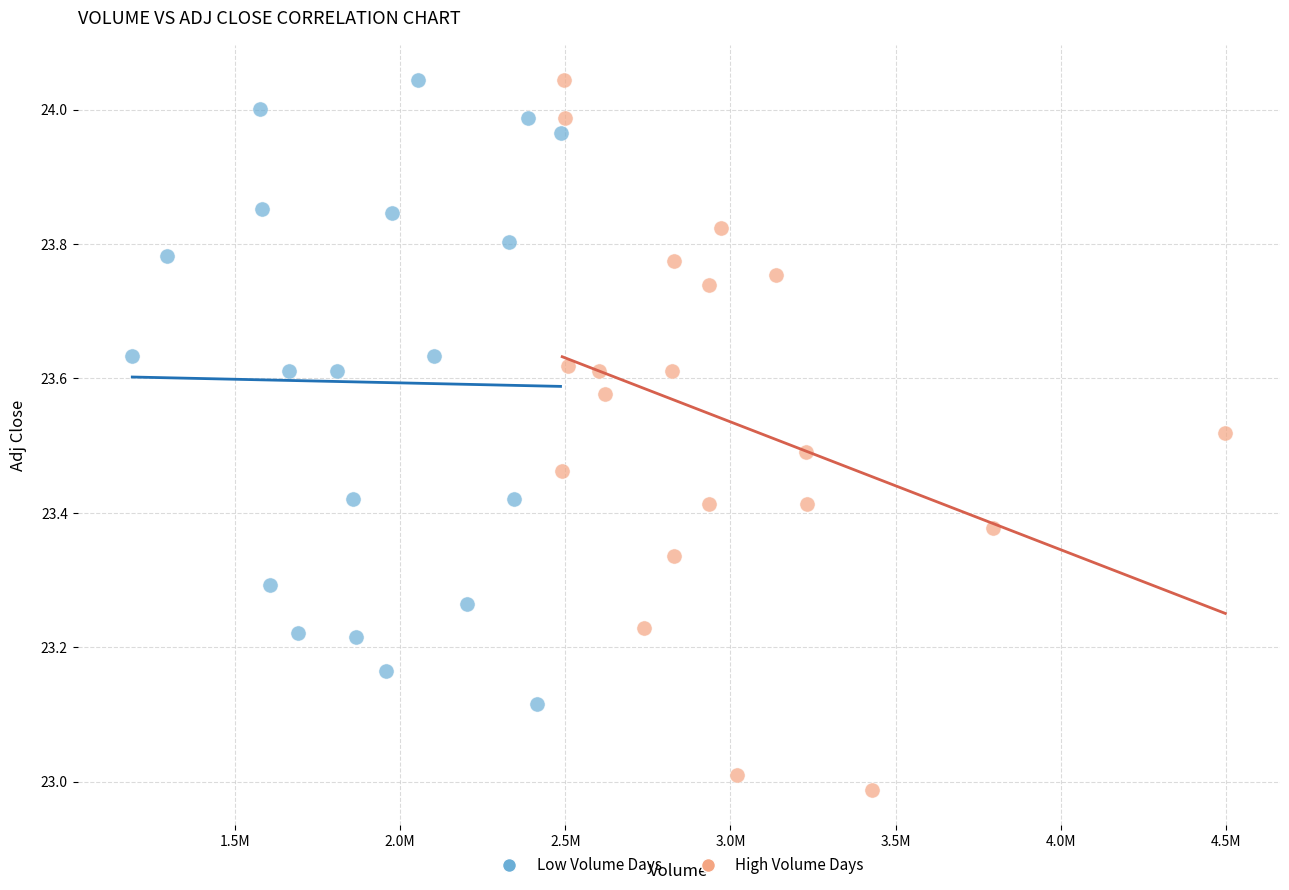

Which series has the largest Y range (max minus min)?

High Volume Days